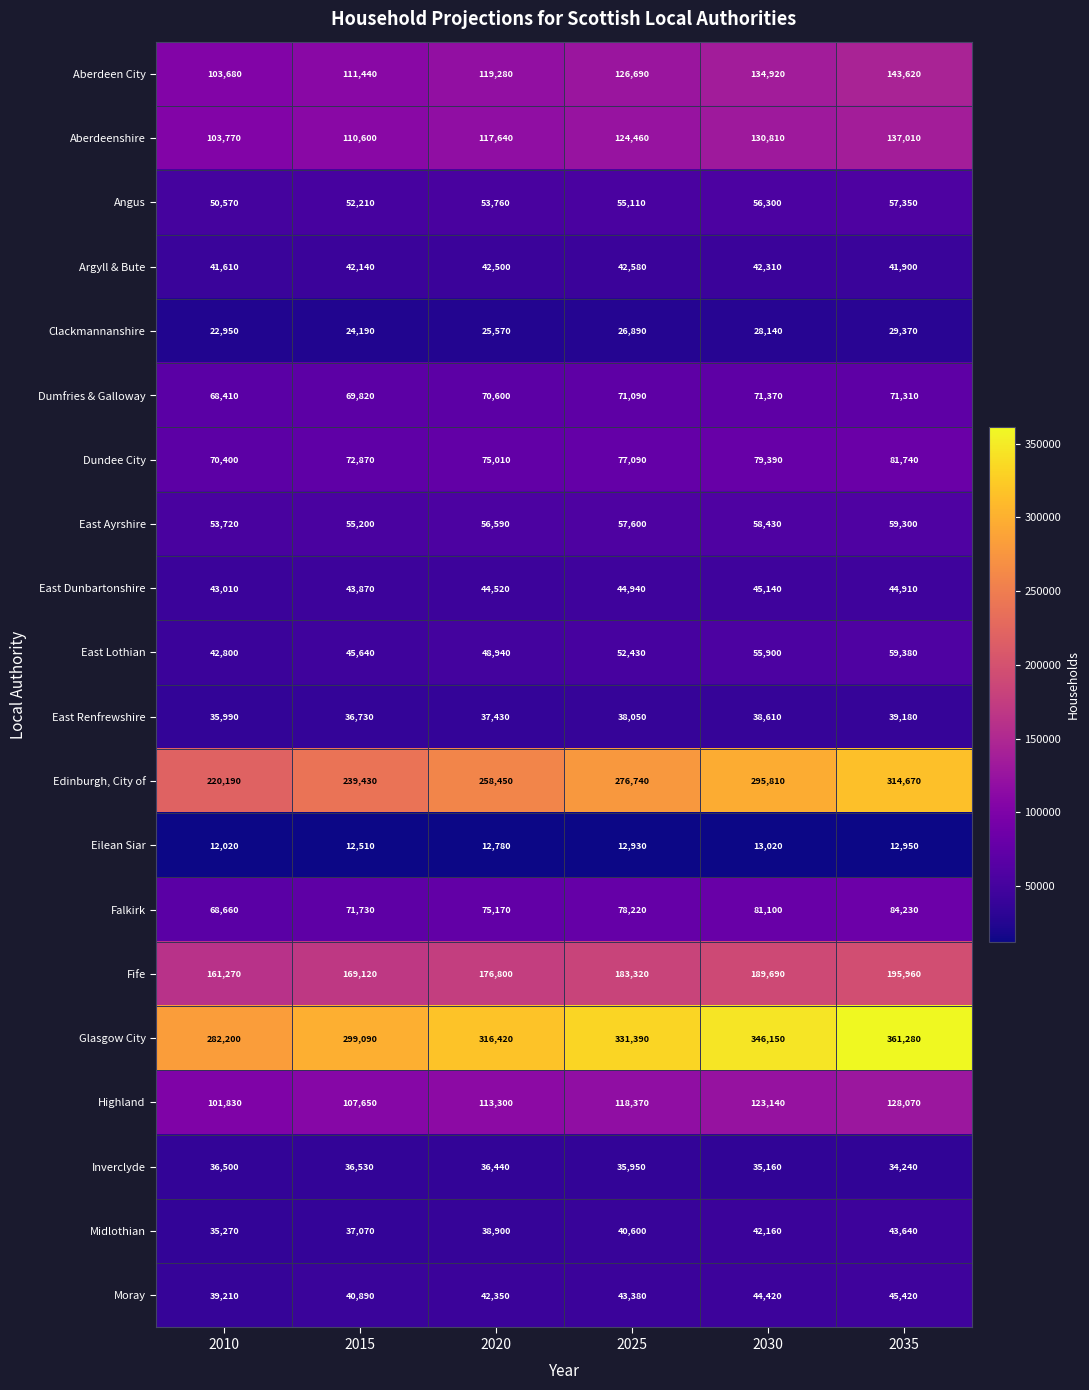

How many East Lothian values are between 45640 and 55900?

4